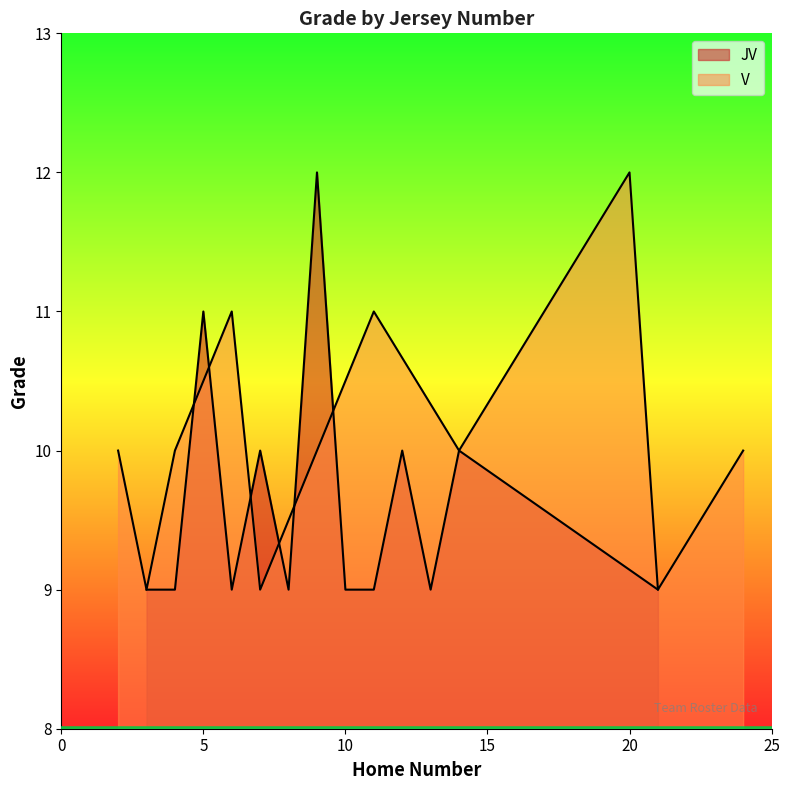

How many values are between 9 and 11?

10